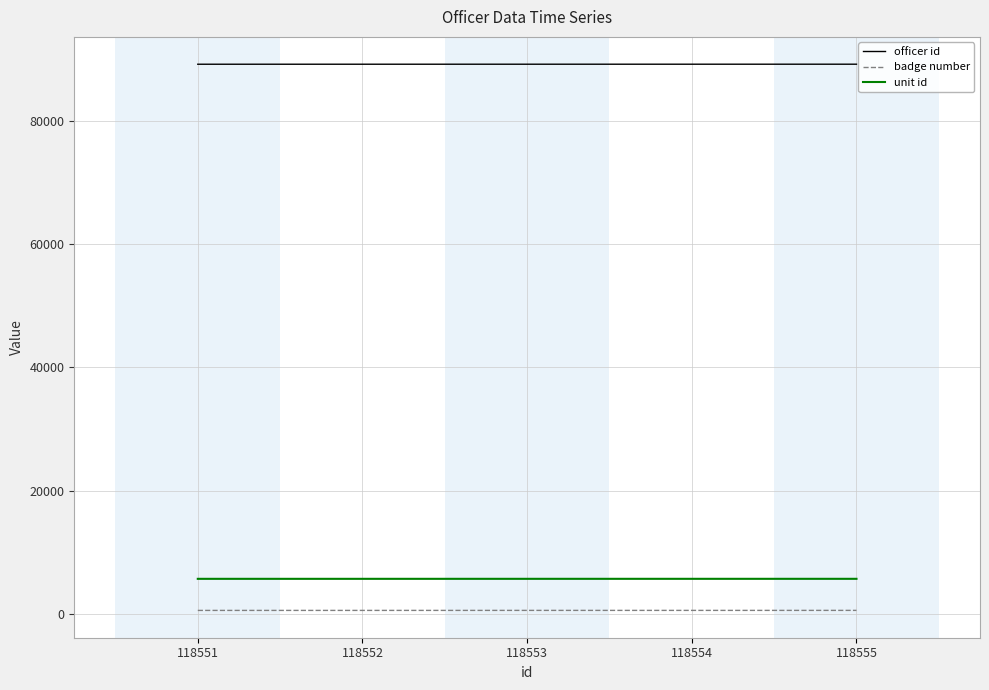

True or false: officer id has a value of 32245 at 118554.

False